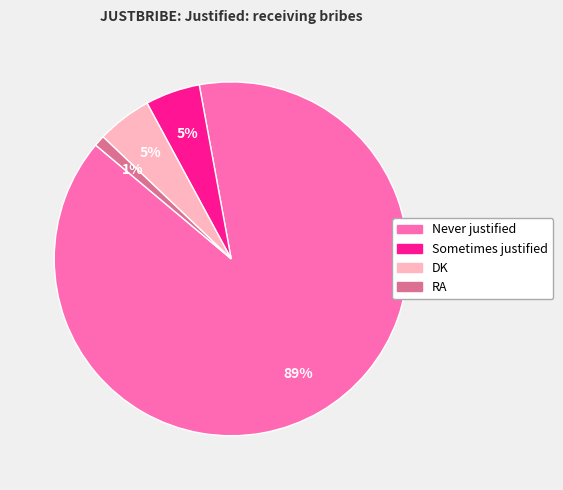

Is there a majority slice in this chart?

Yes